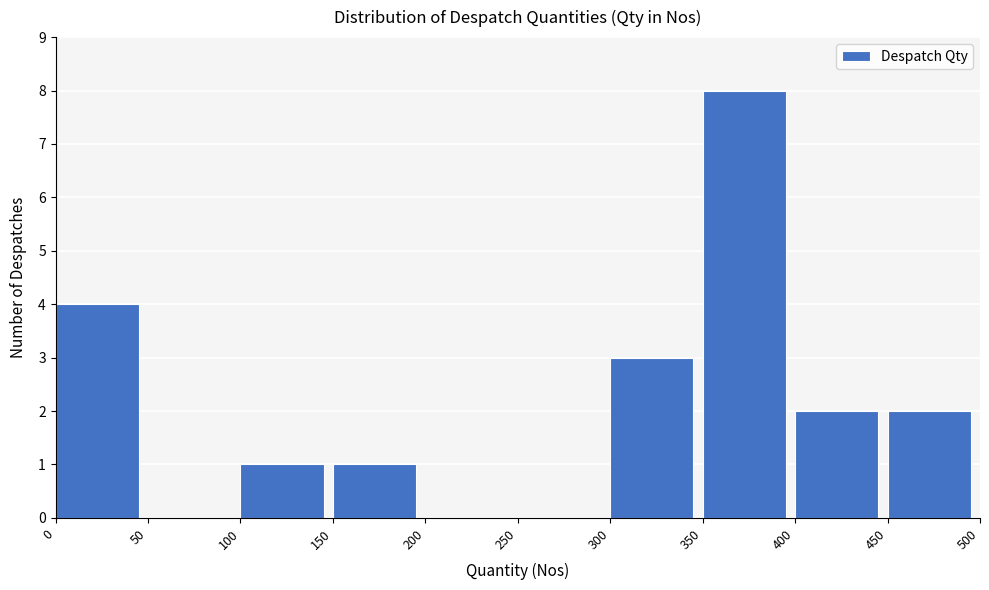

Reading left to right, list every bar in this chart as the range it spans on the x-axis followed by its height. The values are not printed on the chart, so give them approximately, as read against the axis.

0 to 50: 4
50 to 100: 0
100 to 150: 1
150 to 200: 1
200 to 250: 0
250 to 300: 0
300 to 350: 3
350 to 400: 8
400 to 450: 2
450 to 500: 2